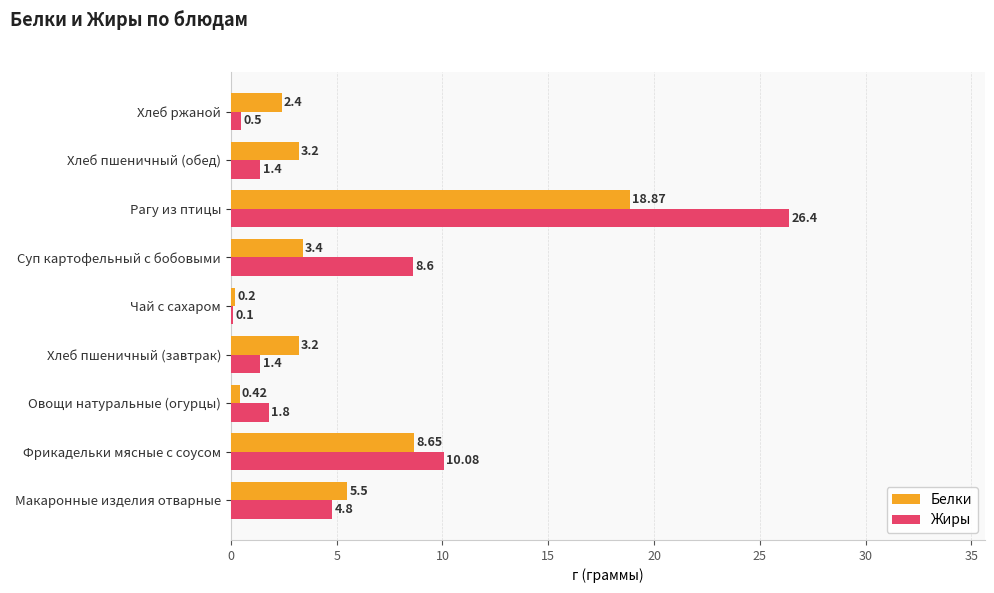

How many values in the Жиры series exceed 1?

7